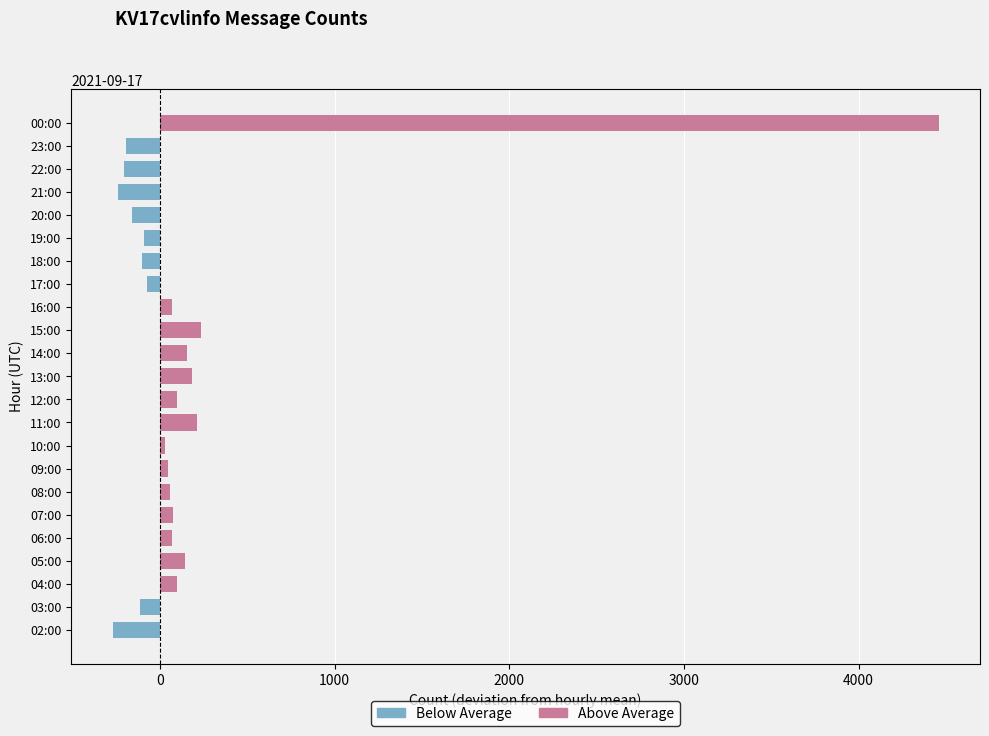

What is the sum of all Above Average values?

5920.4